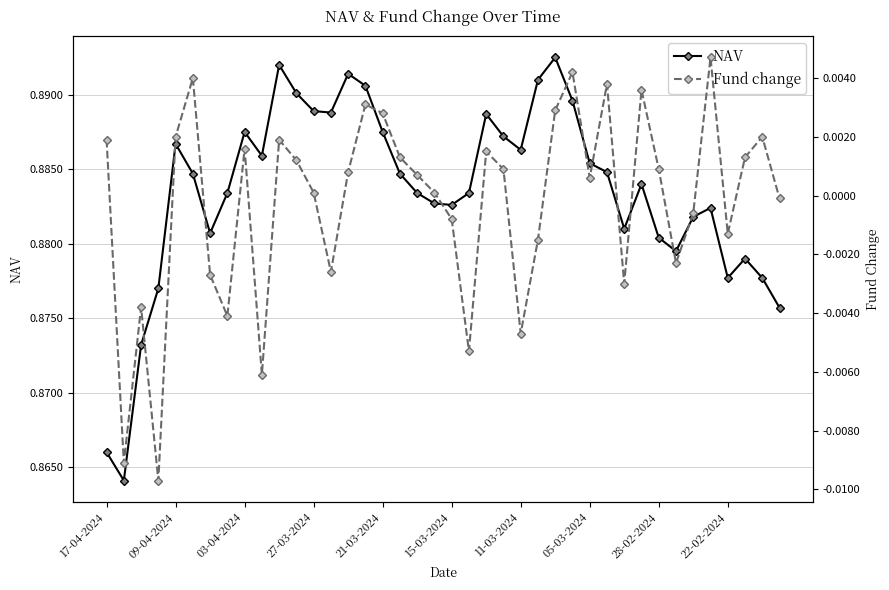

What is the value of the NAV point at the 11th from the left?

0.9